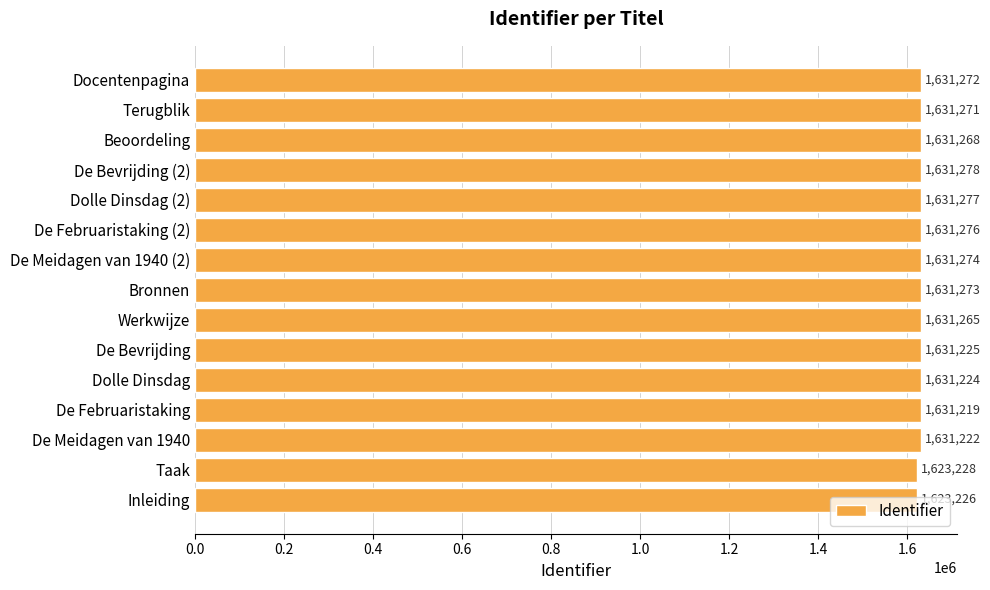

How many data points does each series have?

15